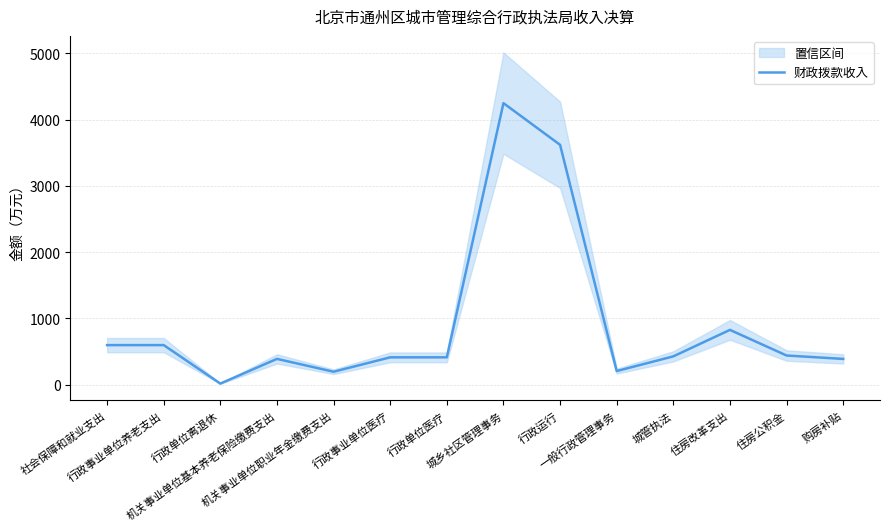

What is the average value?

910.9